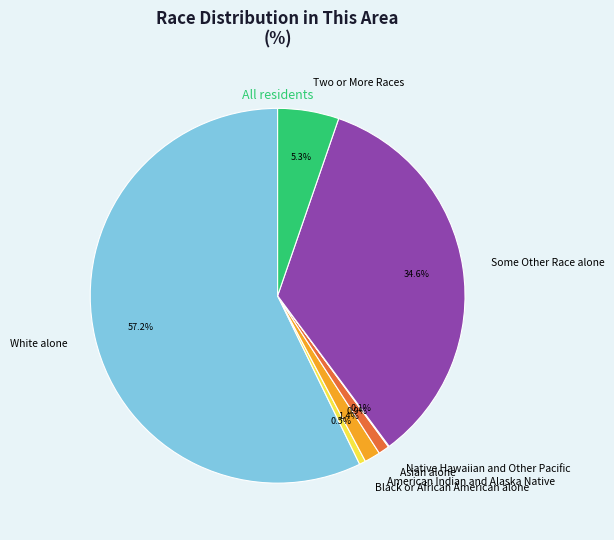

Combined, what portion of the pie is Two or More Races and Some Other Race alone?

39.9%